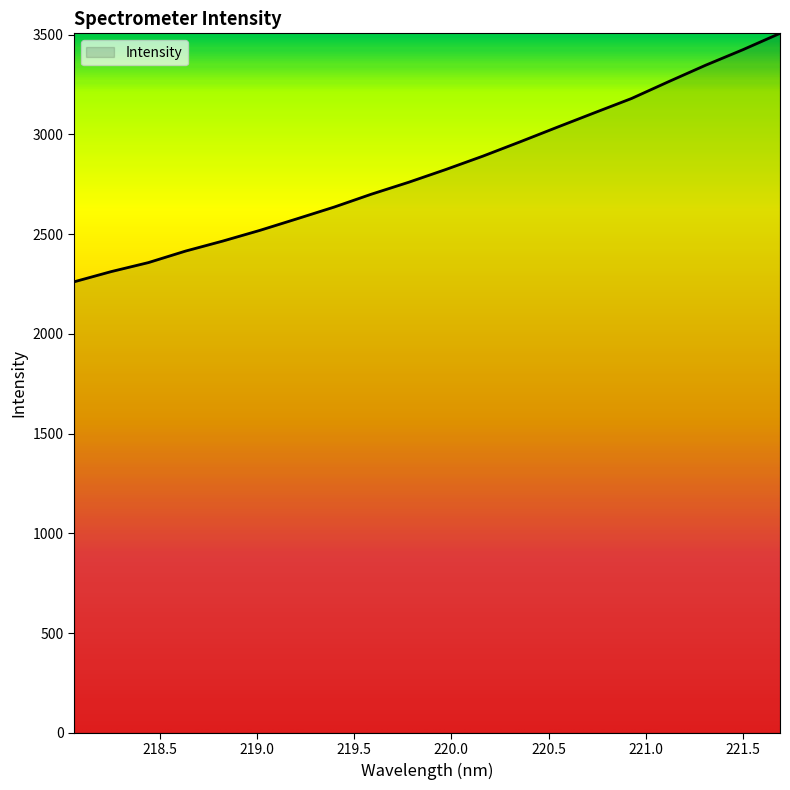

What is the greatest value displayed?

3506.6